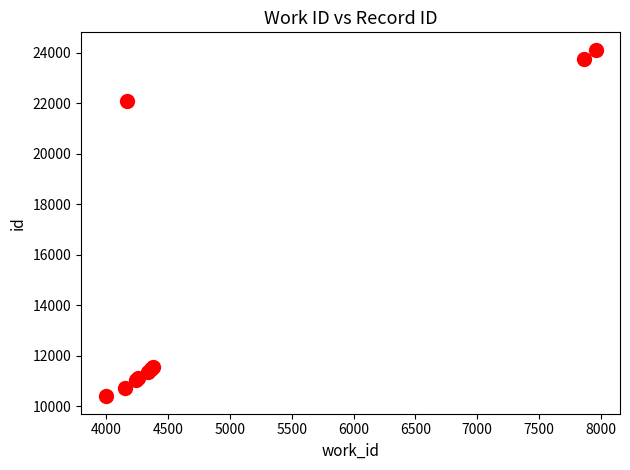

What Y value in the scatter plot is closest to 17257?

22108